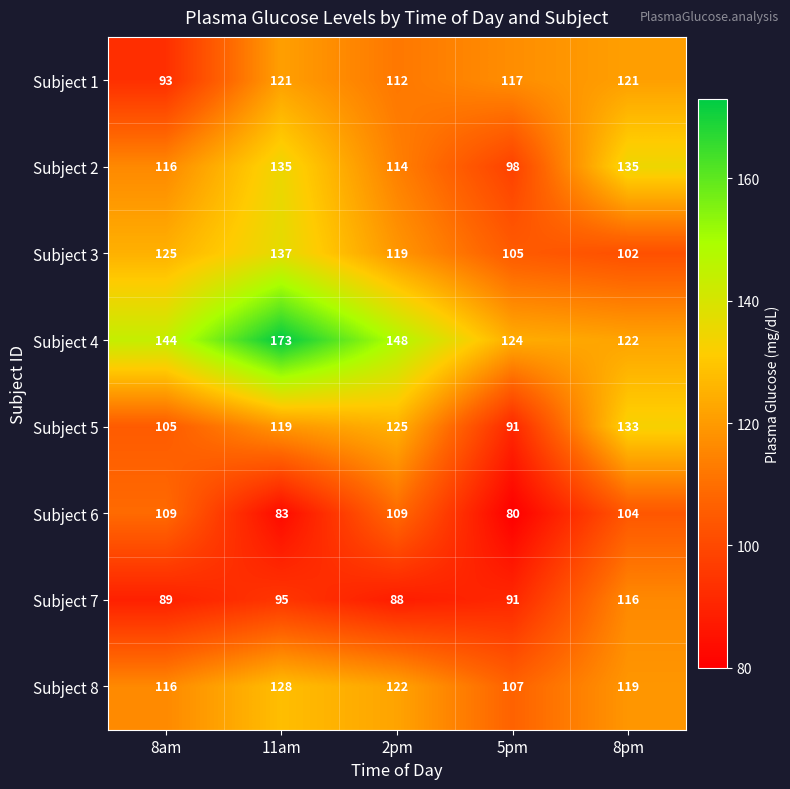

Which series has the largest range (max minus min)?

Subject 4